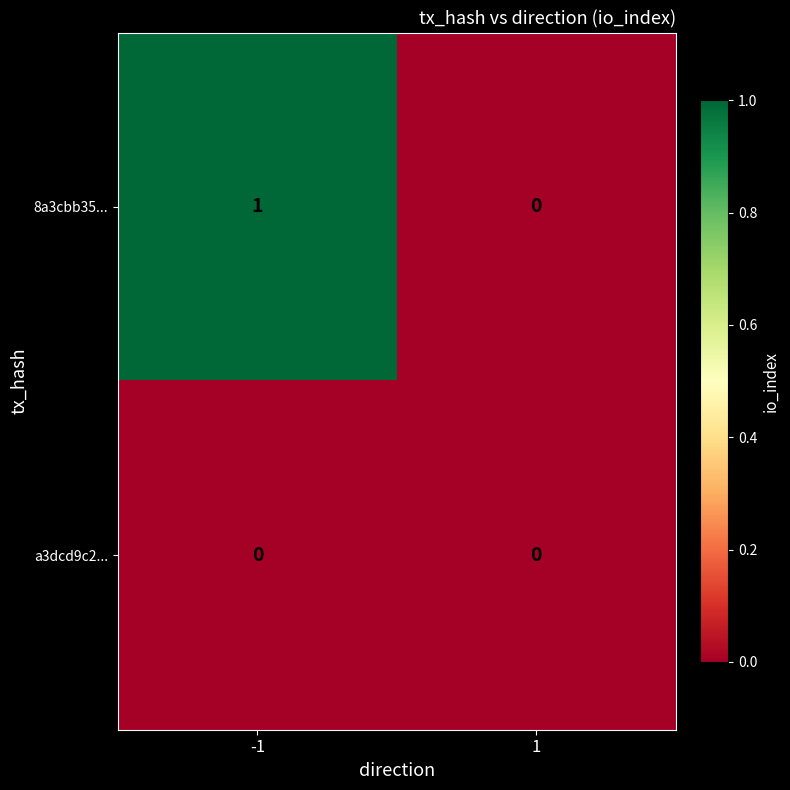

Between -1 and 1, which series saw the biggest shift?

8a3cbb35...